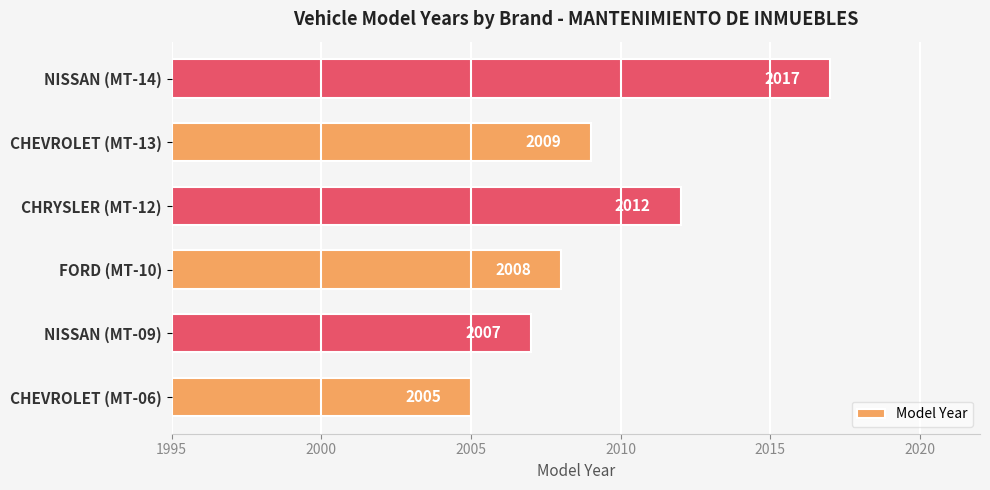

True or false: the data shows 2698 at CHEVROLET (MT-06).

False